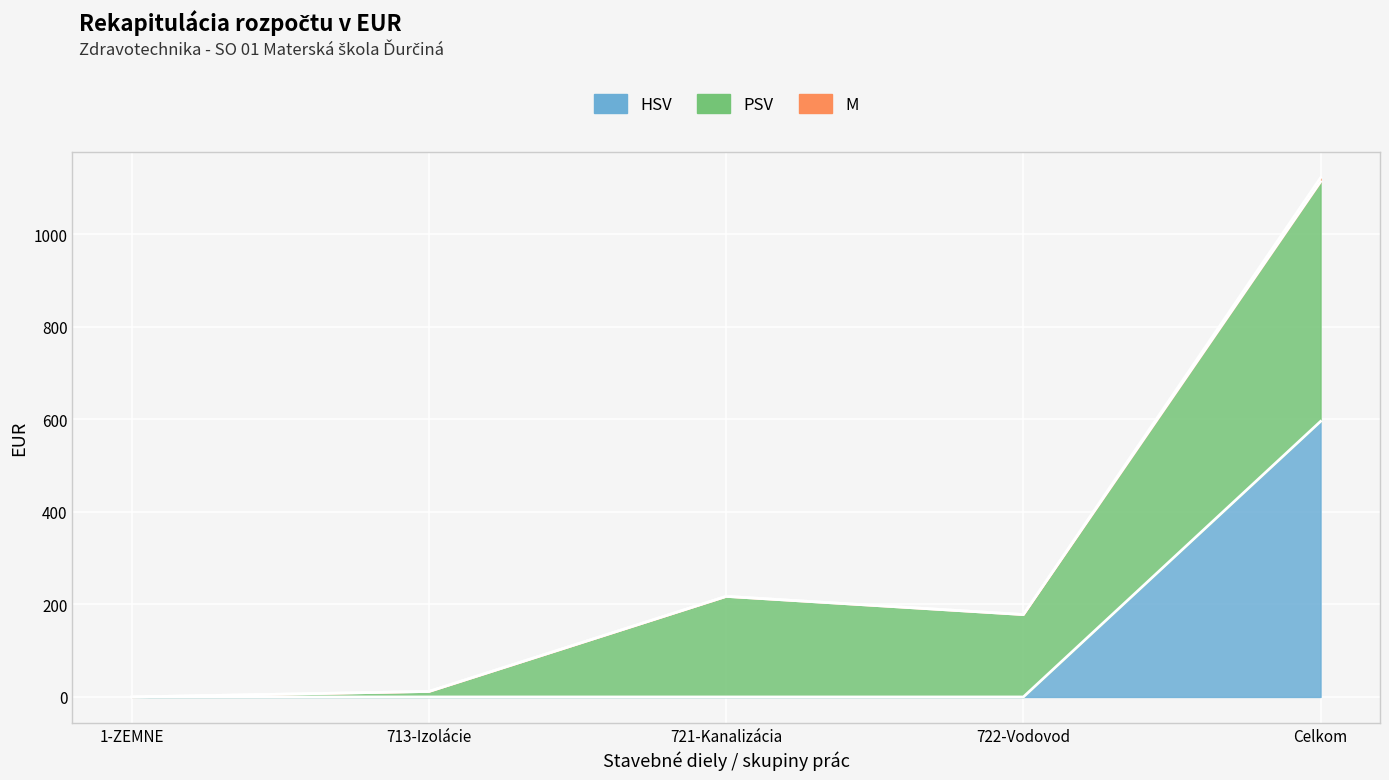

List the series in order of their peak value, lowest first.

M, PSV, HSV